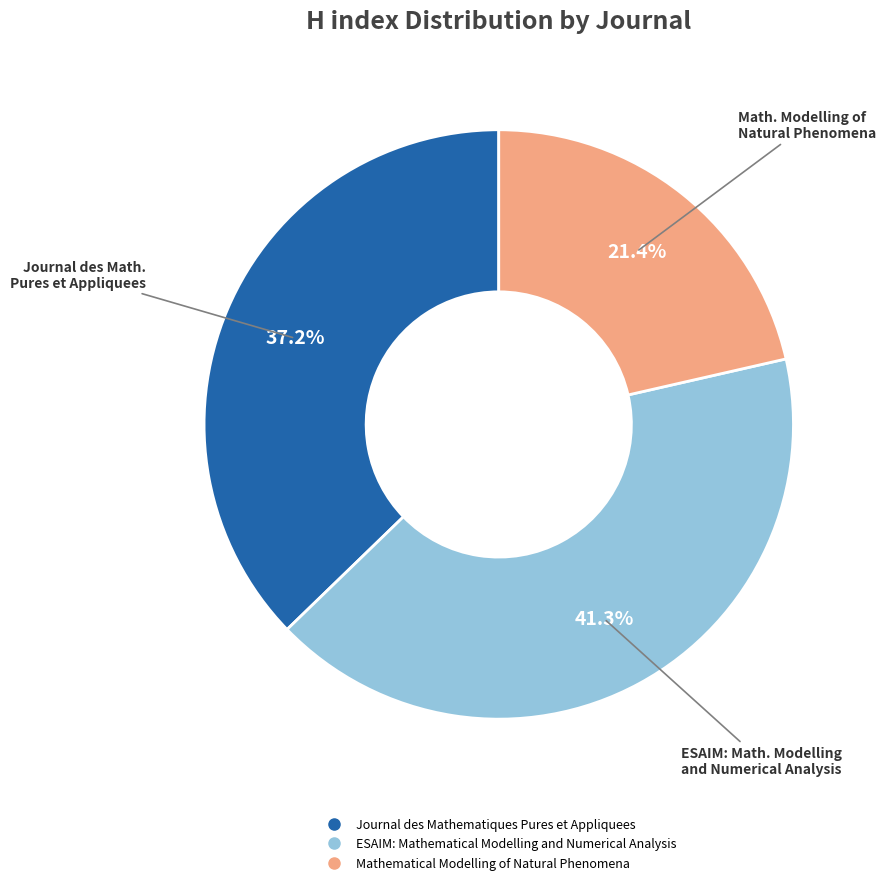

Approximately how many times larger is the value at ESAIM: Mathematical Modelling and Numerical Analysis compared to Journal des Mathematiques Pures et Appliquees?

1.1